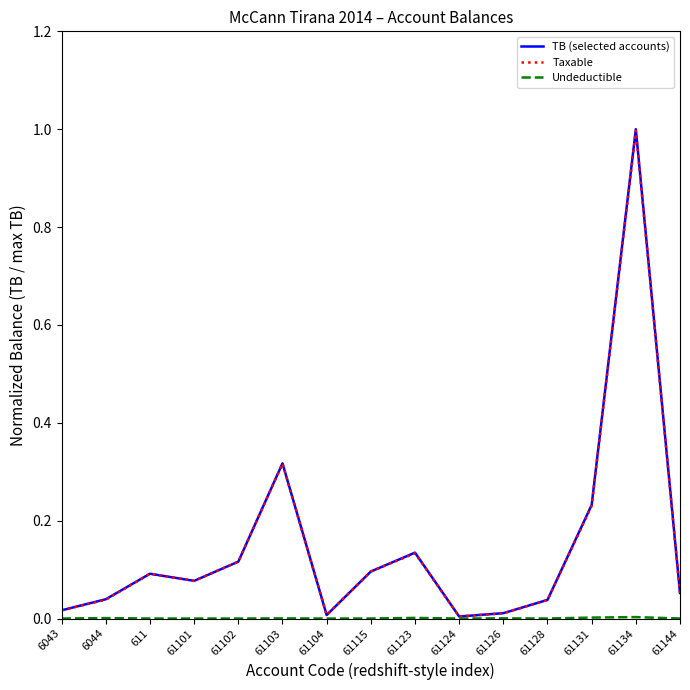

True or false: TB (selected accounts) has a value of 0.0 at 61128.

True